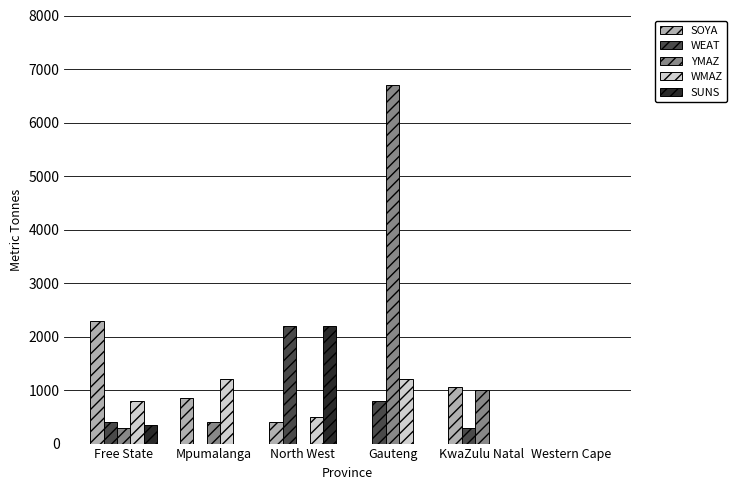

How many data points does each series have?

6